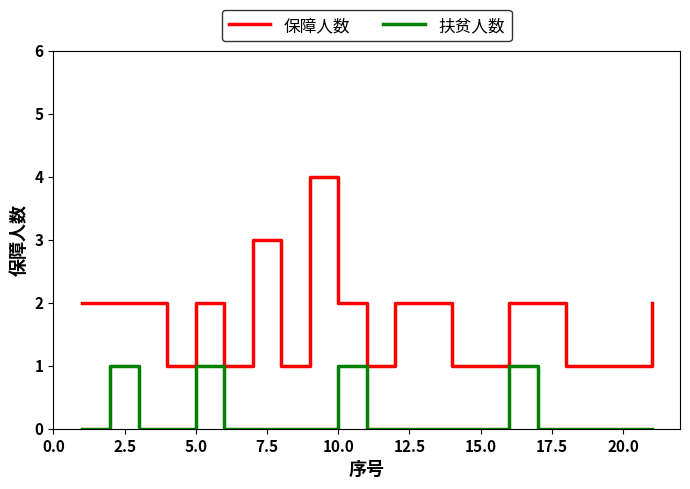

List the series in order of their overall mean, lowest first.

扶贫人数, 保障人数